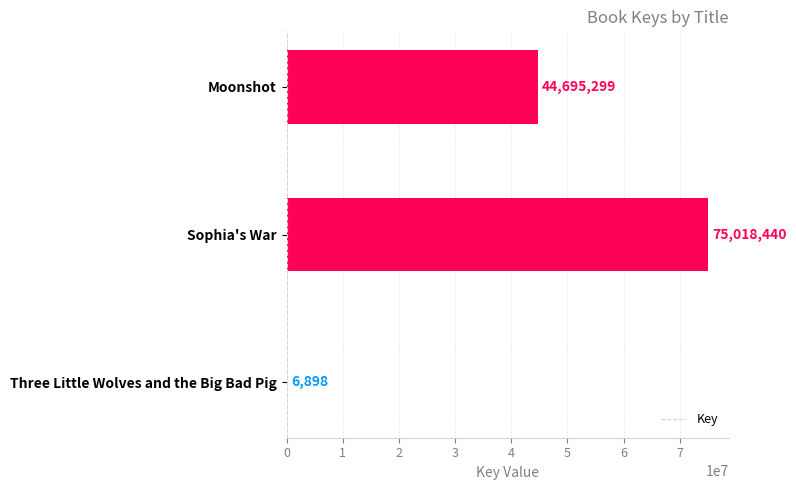

The value at Sophia's War is 15202763. True or false?

False